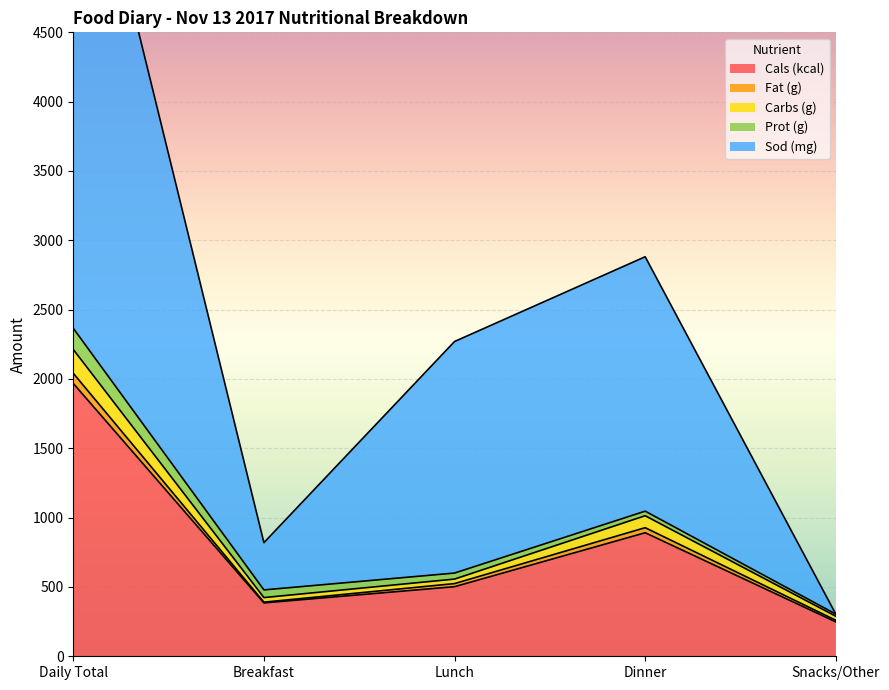

Where is Fat (g) nearest to the value 1150?

Dinner